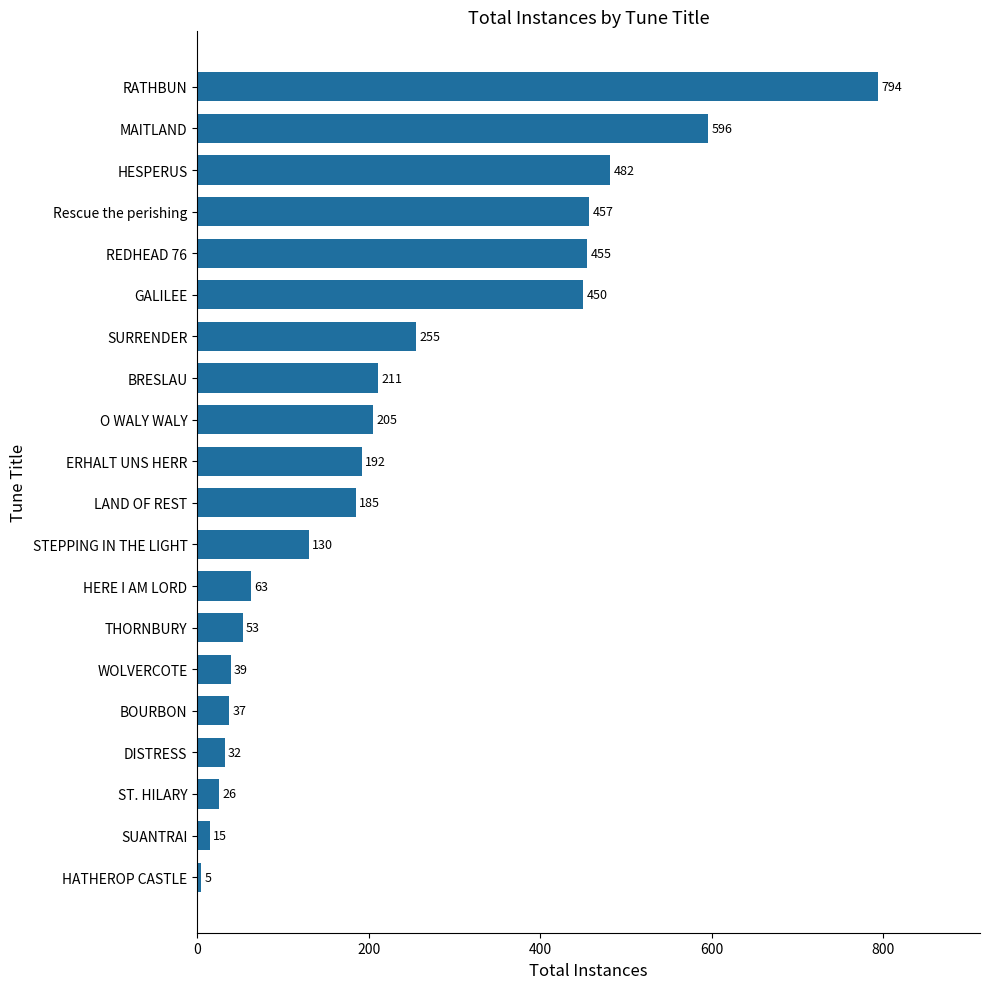

The value at STEPPING IN THE LIGHT is 130. True or false?

True